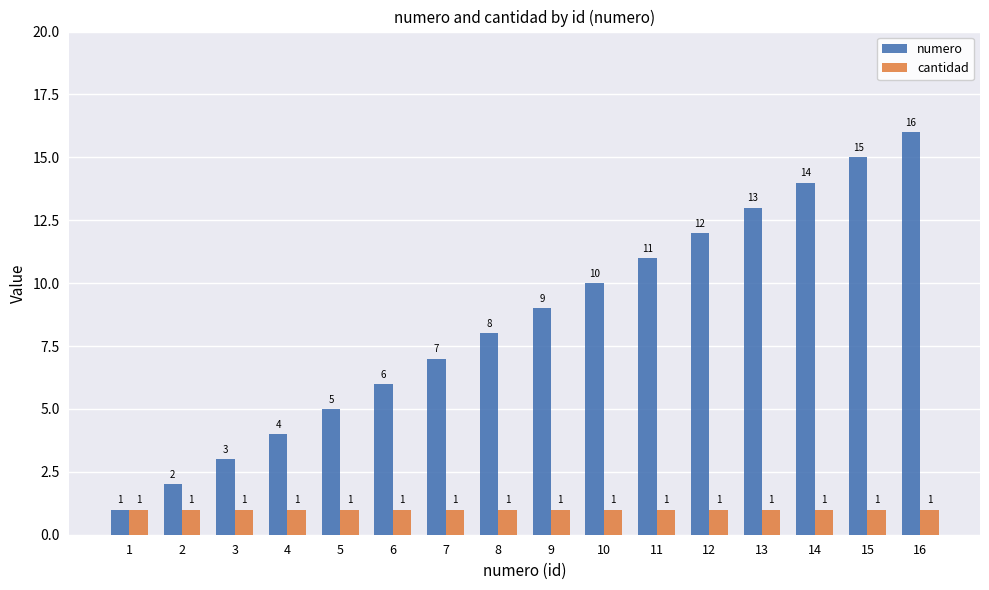

What is the difference between the maximum and minimum values in the numero series?

15